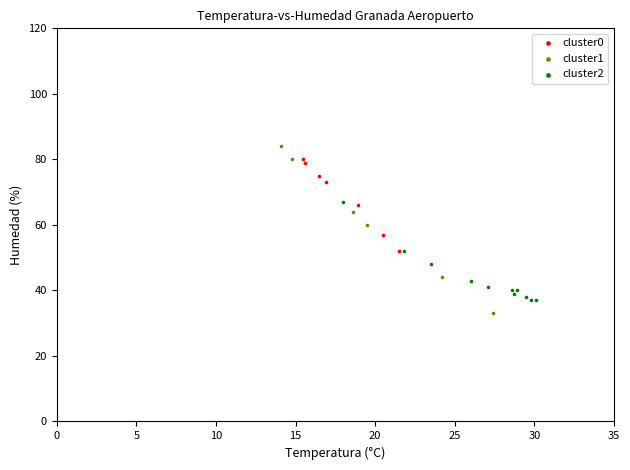

Which series has the largest Y range (max minus min)?

cluster1